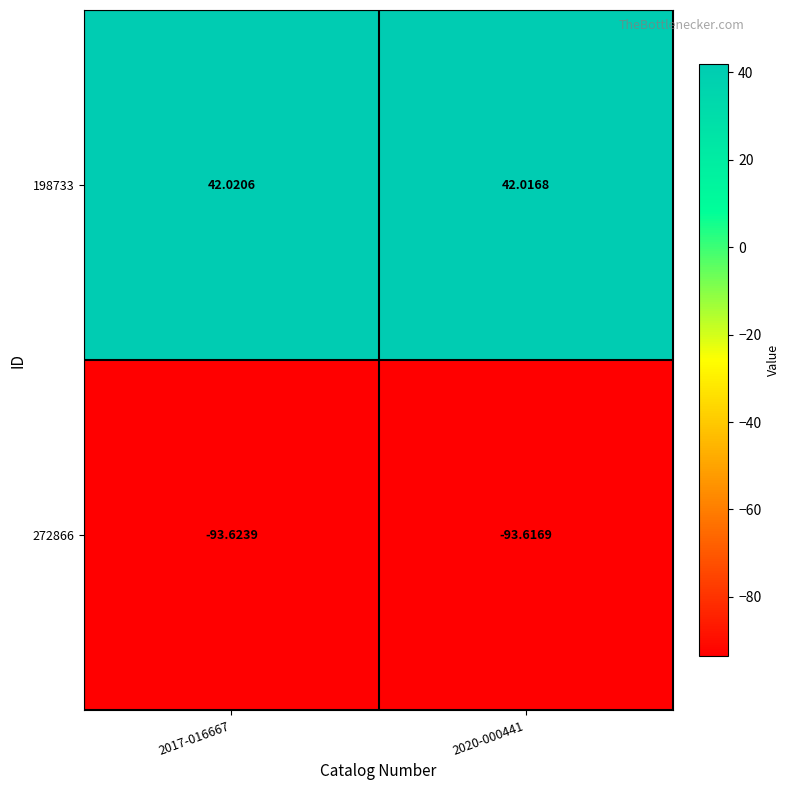

Is the value of 272866 at 2020-000441 greater than the value of 198733 at 2017-016667?

No